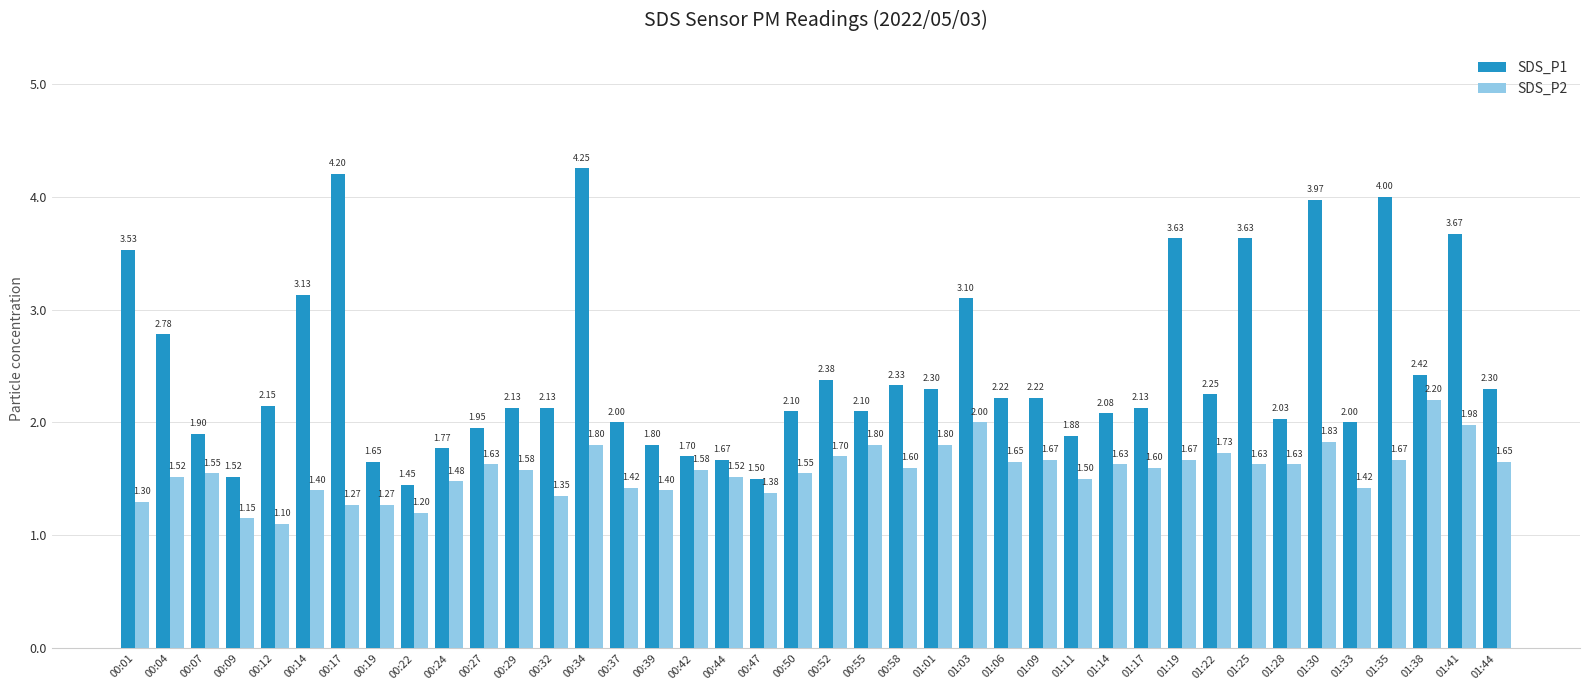

How many groups of bars are there?

40